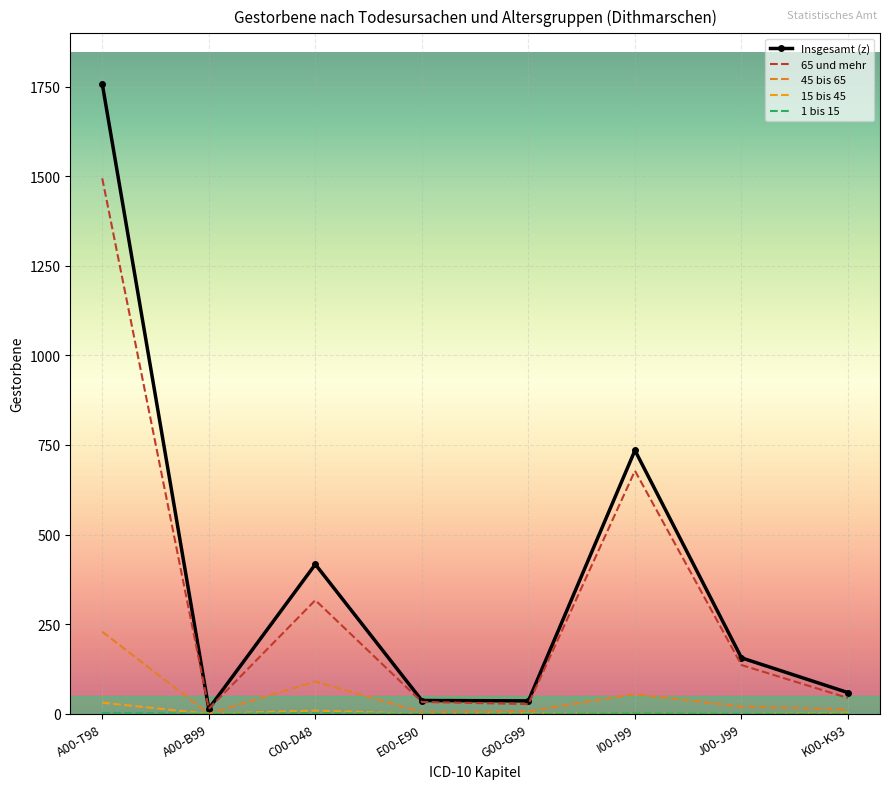

Where is 15 bis 45 nearest to the value 15?

C00-D48